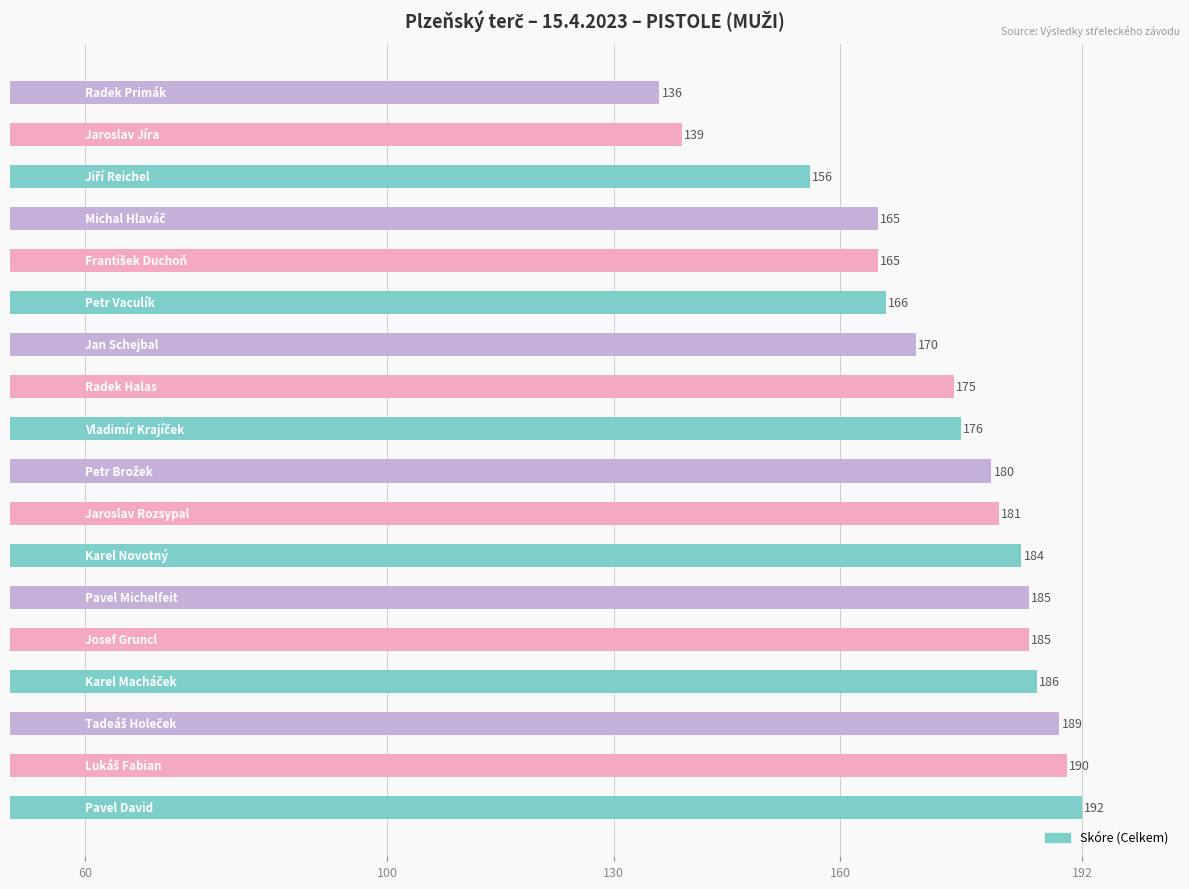

What is the average value?

173